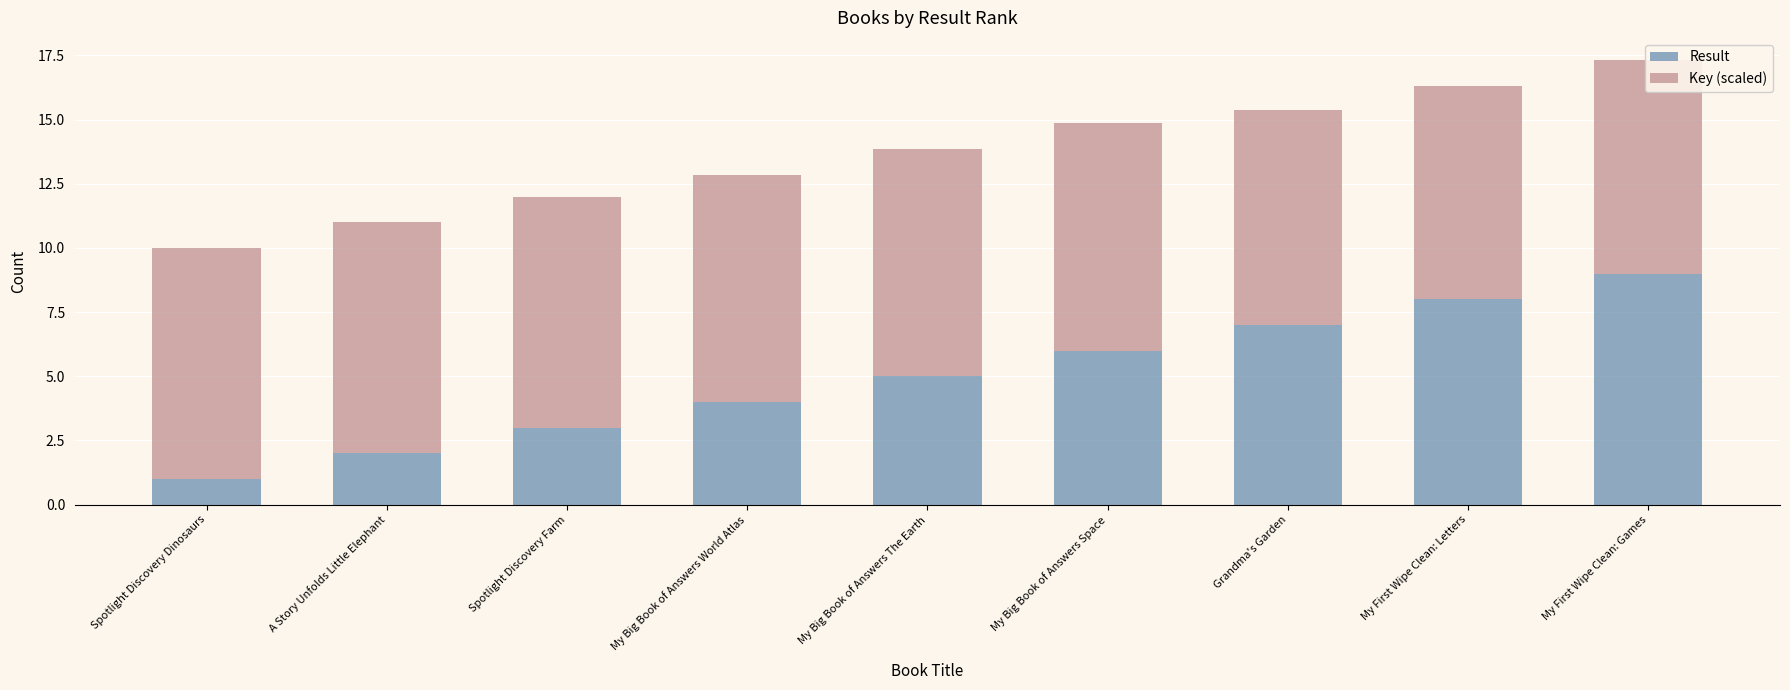

What are all the series names shown in the legend?

Result, Key (scaled)